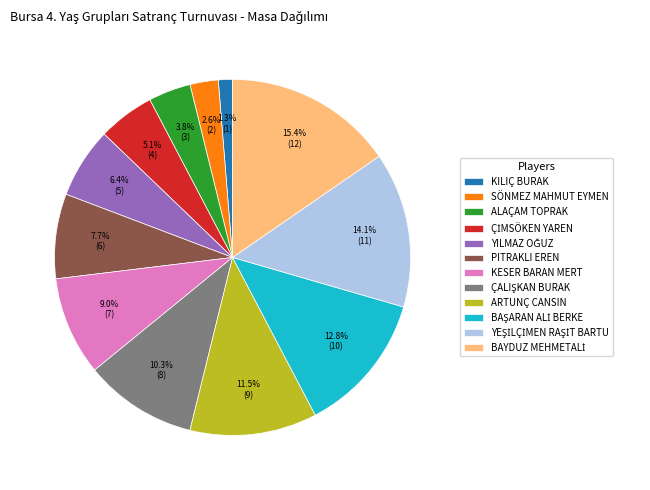

What is the smallest slice in the pie chart?

KILIÇ BURAK